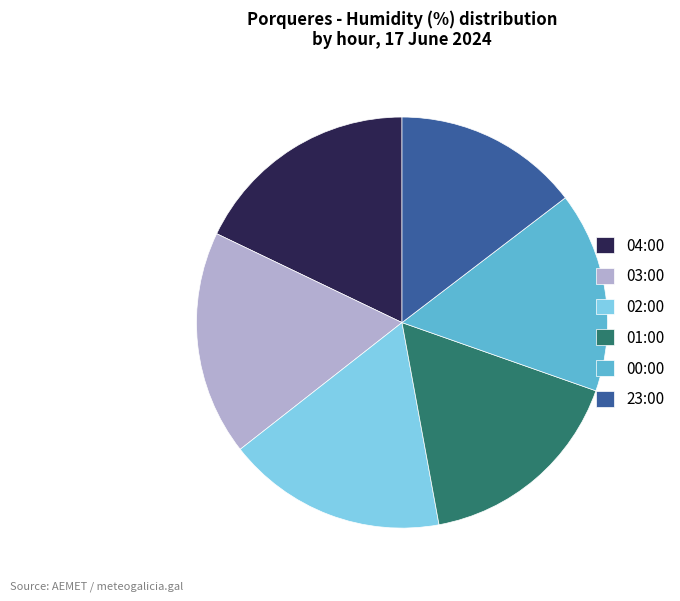

Approximately how many times larger is the value at 02:00 compared to 04:00?

1.0